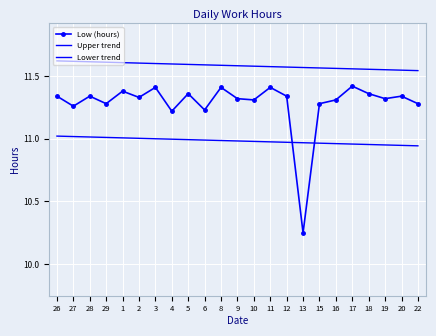

Is it true that Upper trend equals 11.6 at 18?

True